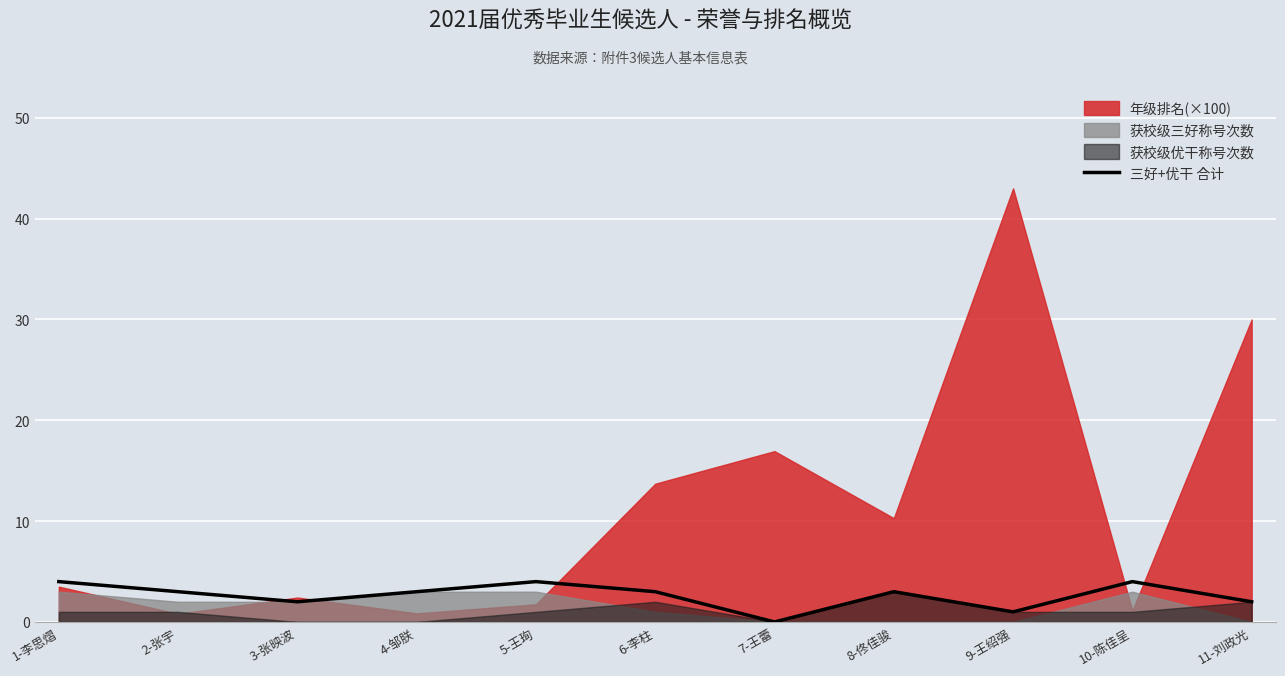

What is the sum of all values?

29